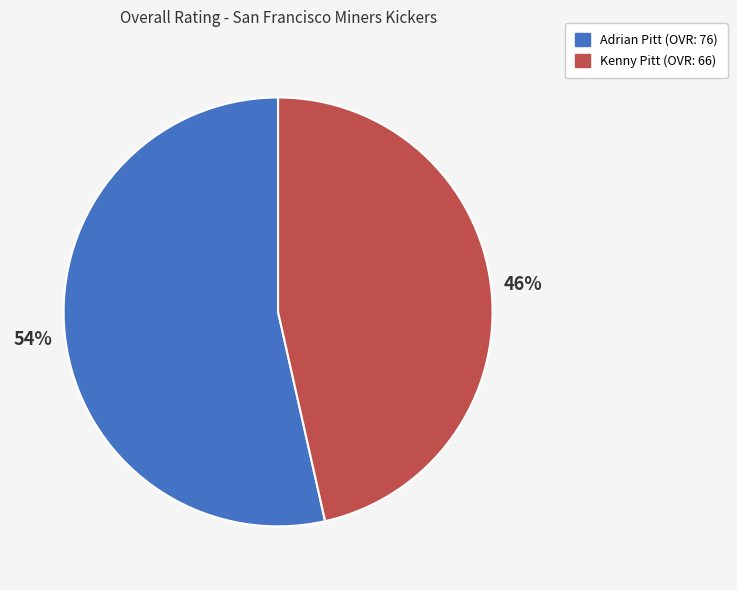

Which slice is the largest?

Adrian